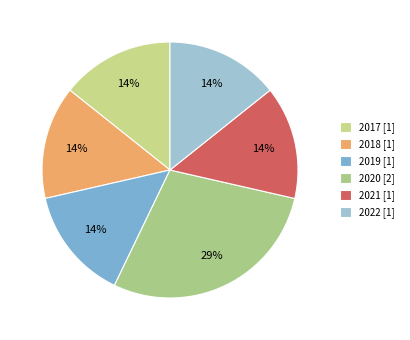

Count the number of slices in the pie.

6